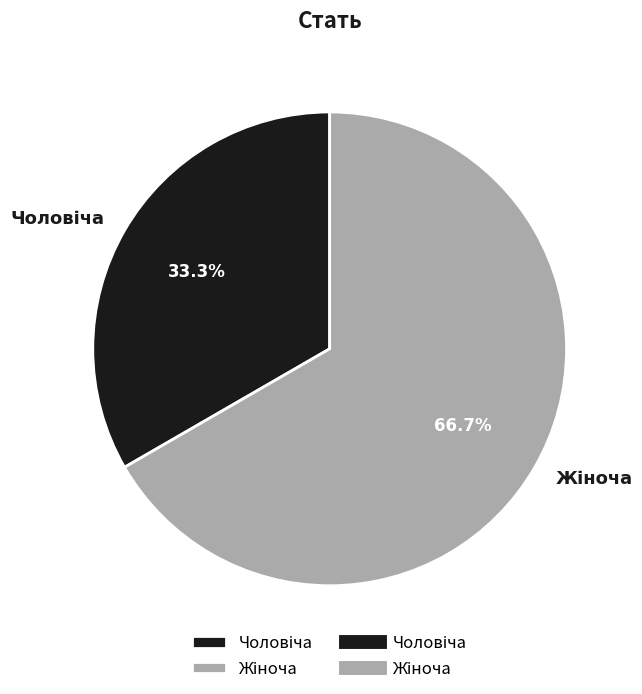

Is there any slice that represents more than half of the pie?

Yes